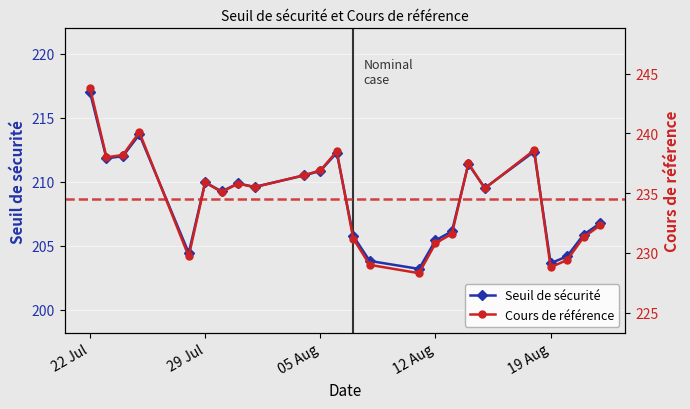

What is the minimum value for Cours de référence?

228.3